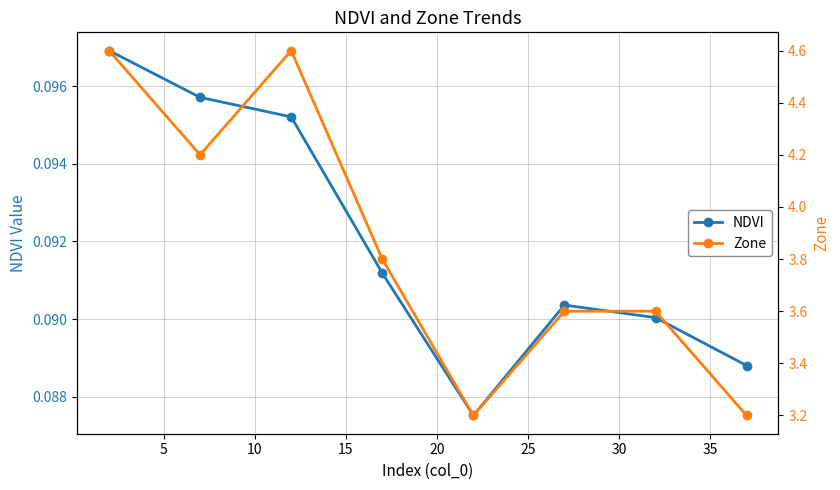

In NDVI, how many points are lower than both neighbors (excluding endpoints)?

1